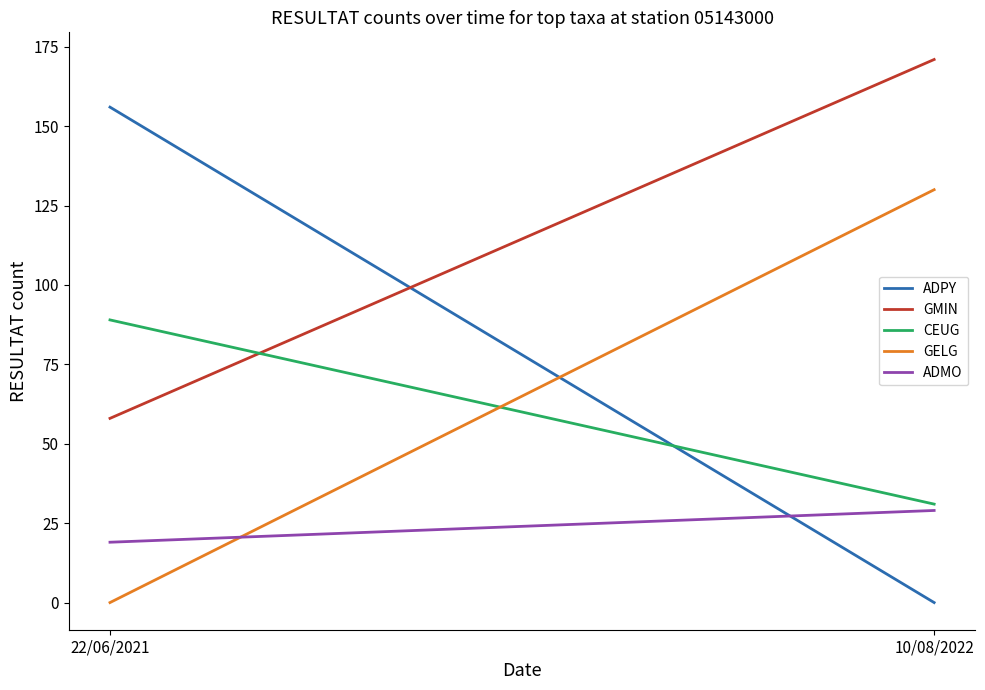

How many GELG values are between 0 and 130?

2